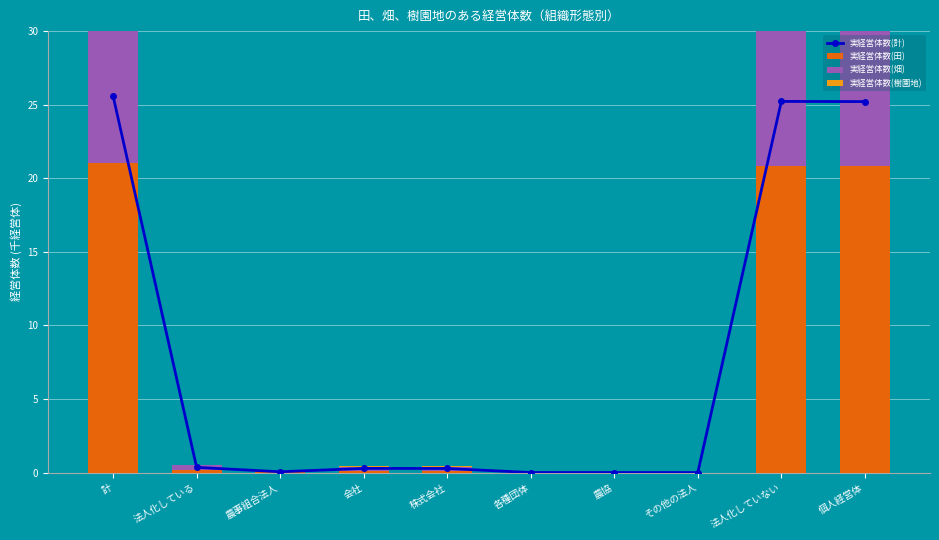

What is the sum of all 実経営体数(計) values?

77.0